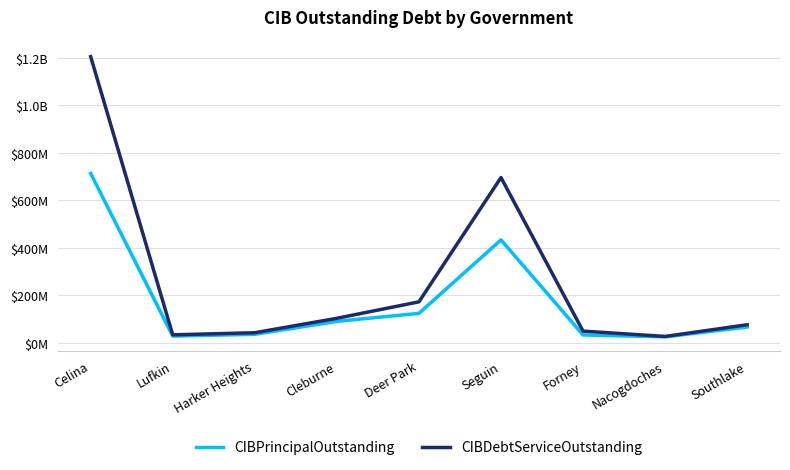

The CIBPrincipalOutstanding series shows 46819898.5 at Forney. True or false?

False